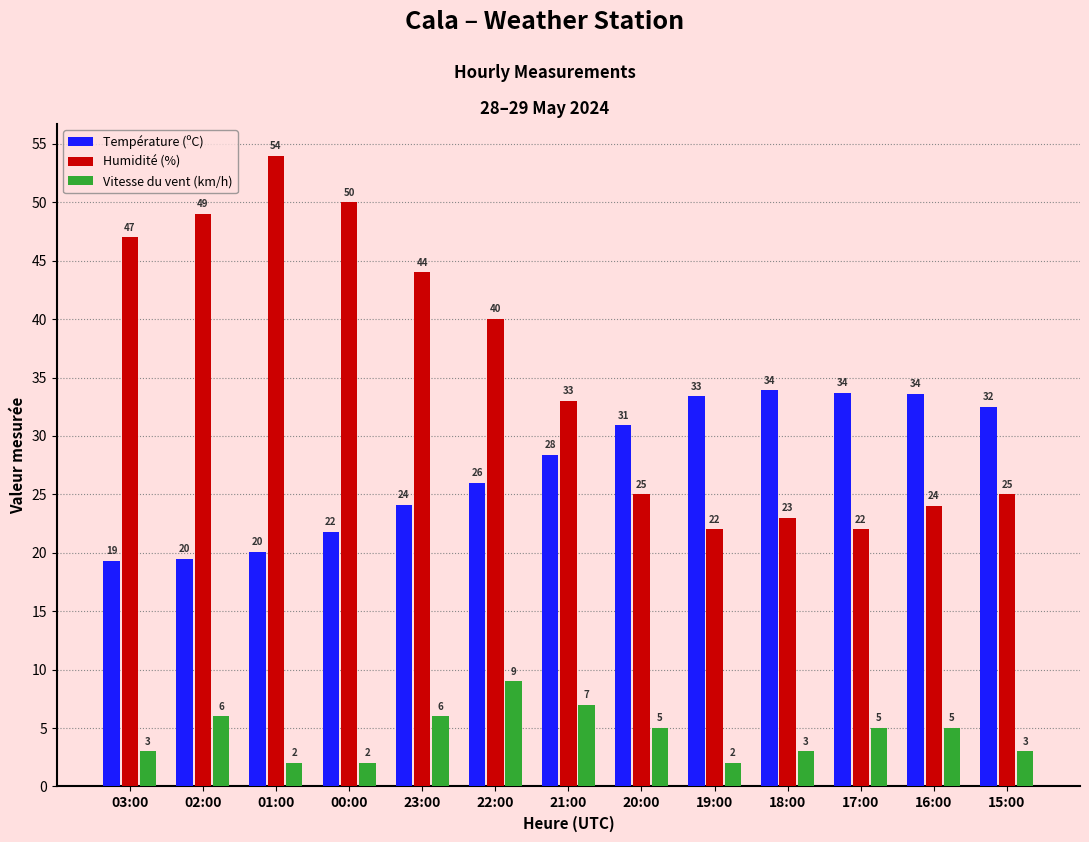

What is the maximum value for Température (ºC)?

33.9